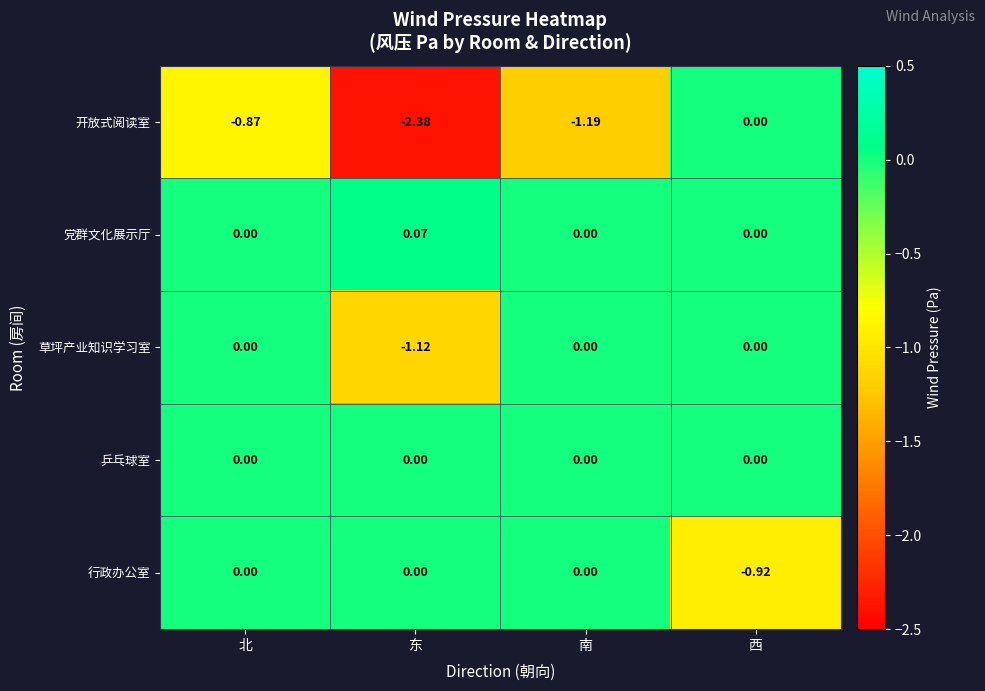

Which series has the widest spread of values?

开放式阅读室